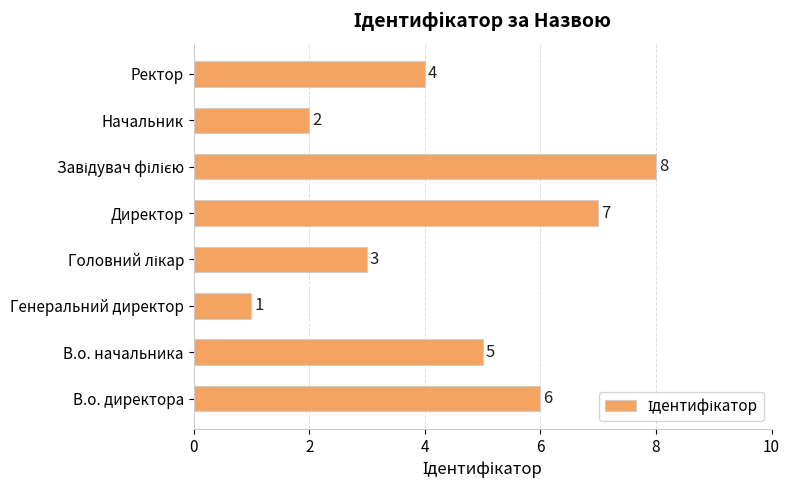

Reading bottom to top, extract all data points from this chart.

6	5	1	3	7	8	2	4